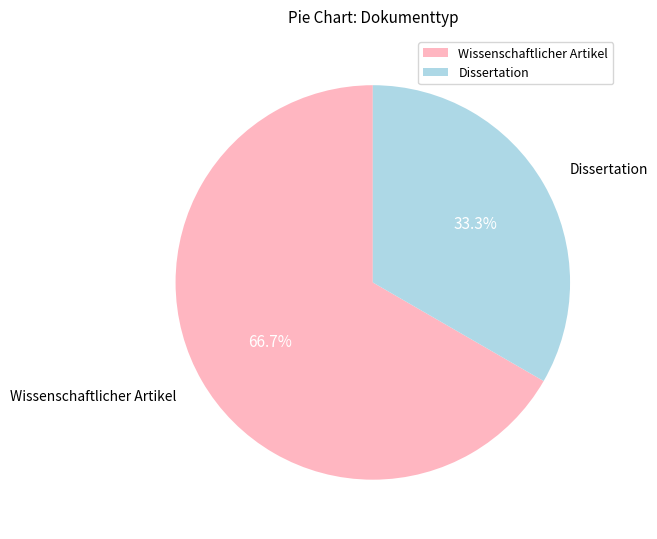

Does Dissertation account for over 50% of the chart?

No